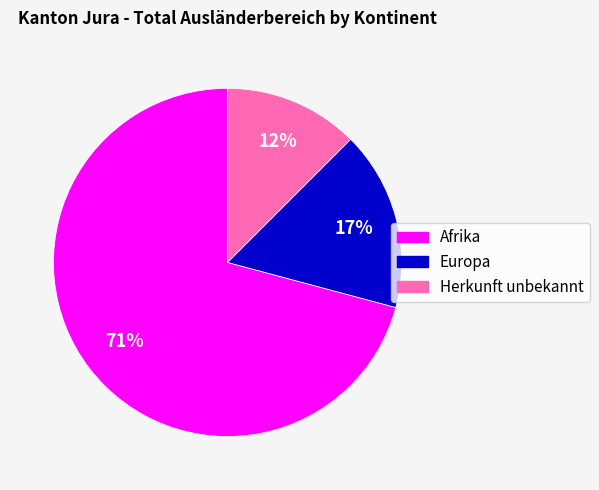

Which has a higher value, Afrika or Herkunft unbekannt?

Afrika